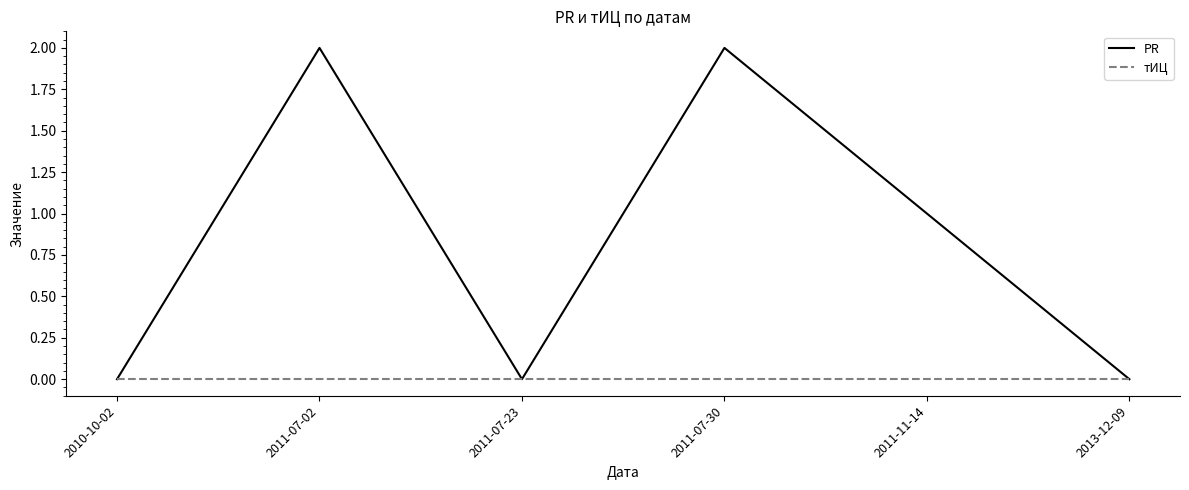

Rank the series by their maximum value, from highest to lowest.

PR, тИЦ